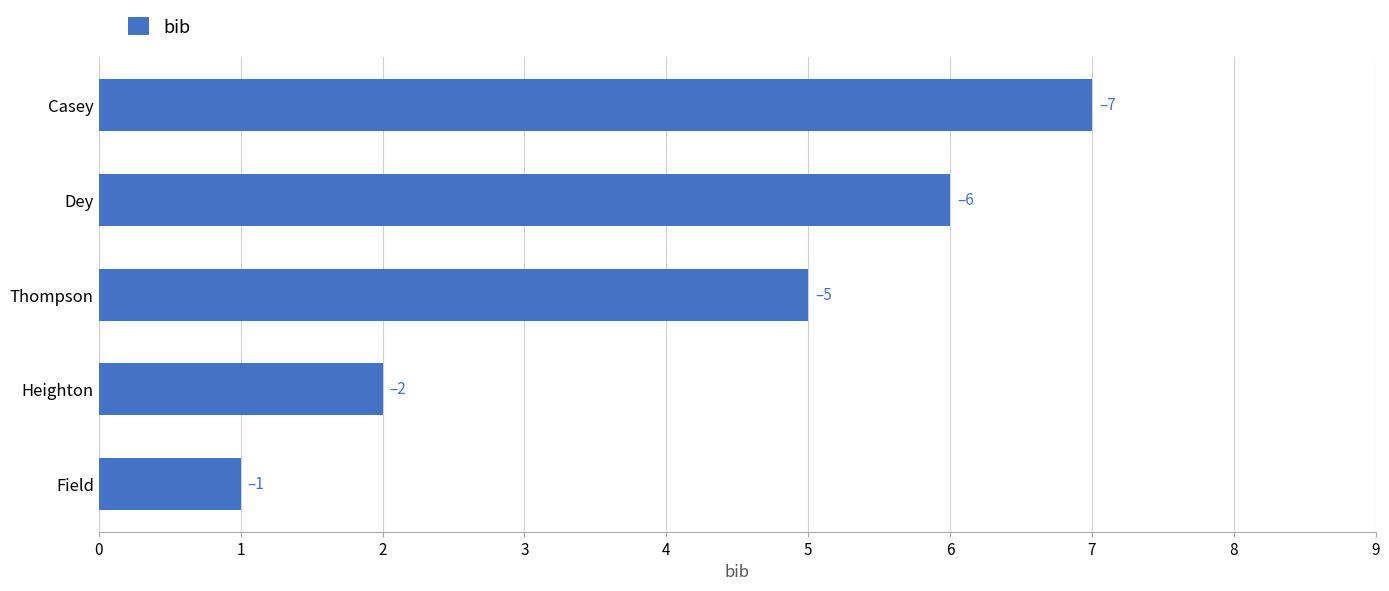

What is the value of the 2nd bar from the left?

2